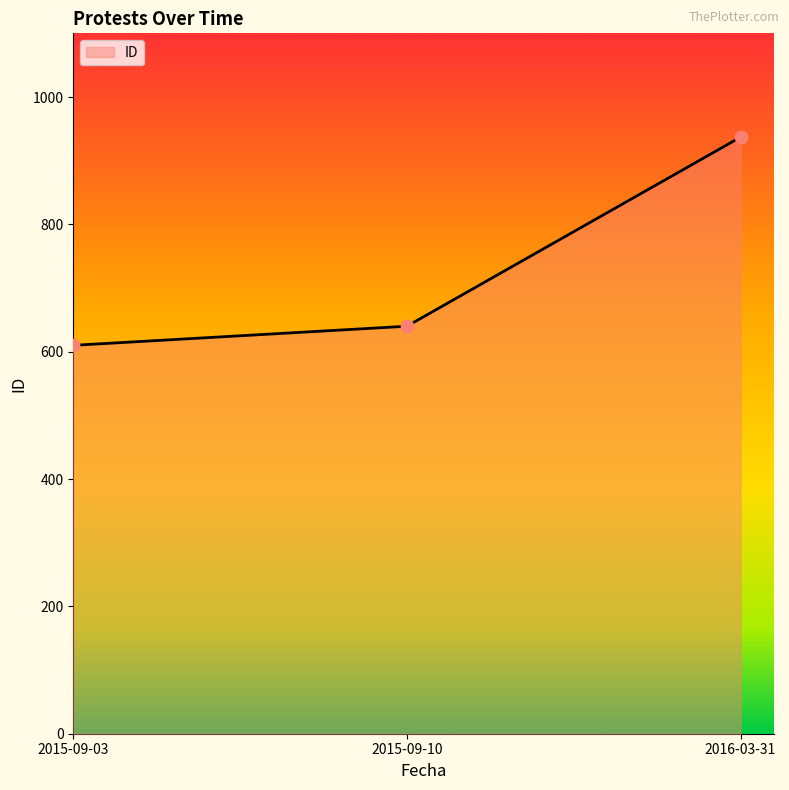

Which has a higher value, 2016-03-31 or 2015-09-10?

2016-03-31